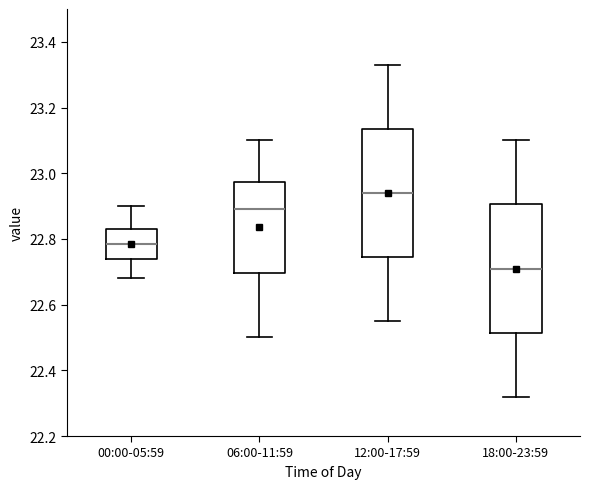

Reading left to right, read every box against the y-axis: the position of its median line, the range the box covers, and the ends of its whiskers. The values are not printed on the chart, so give them approximately, as read against the axis.

00:00-05:59: median 22.78, box 22.74 to 22.84, whiskers 22.68 to 22.90
06:00-11:59: median 22.90, box 22.70 to 22.98, whiskers 22.50 to 23.10
12:00-17:59: median 22.94, box 22.74 to 23.14, whiskers 22.56 to 23.34
18:00-23:59: median 22.72, box 22.52 to 22.90, whiskers 22.32 to 23.10